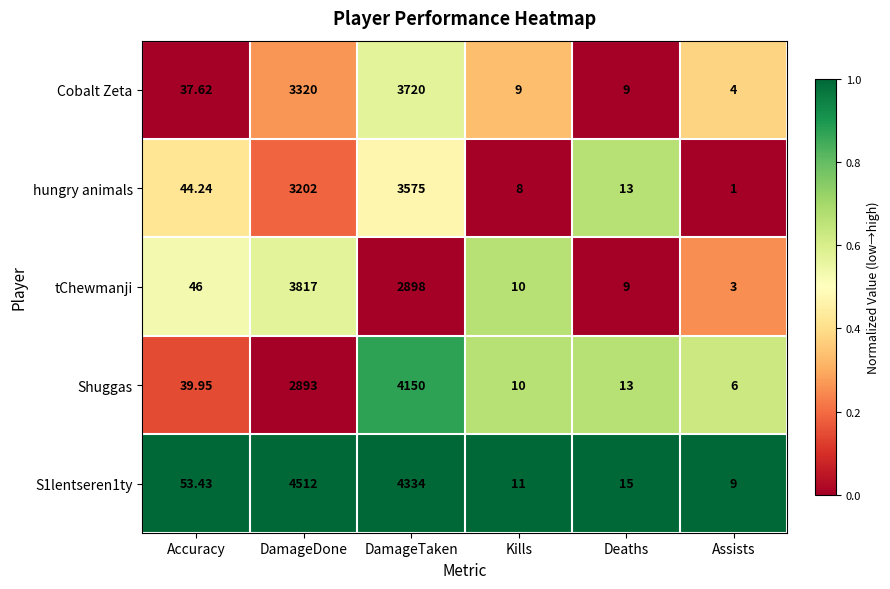

Where is Shuggas nearest to the value 2078?

DamageDone